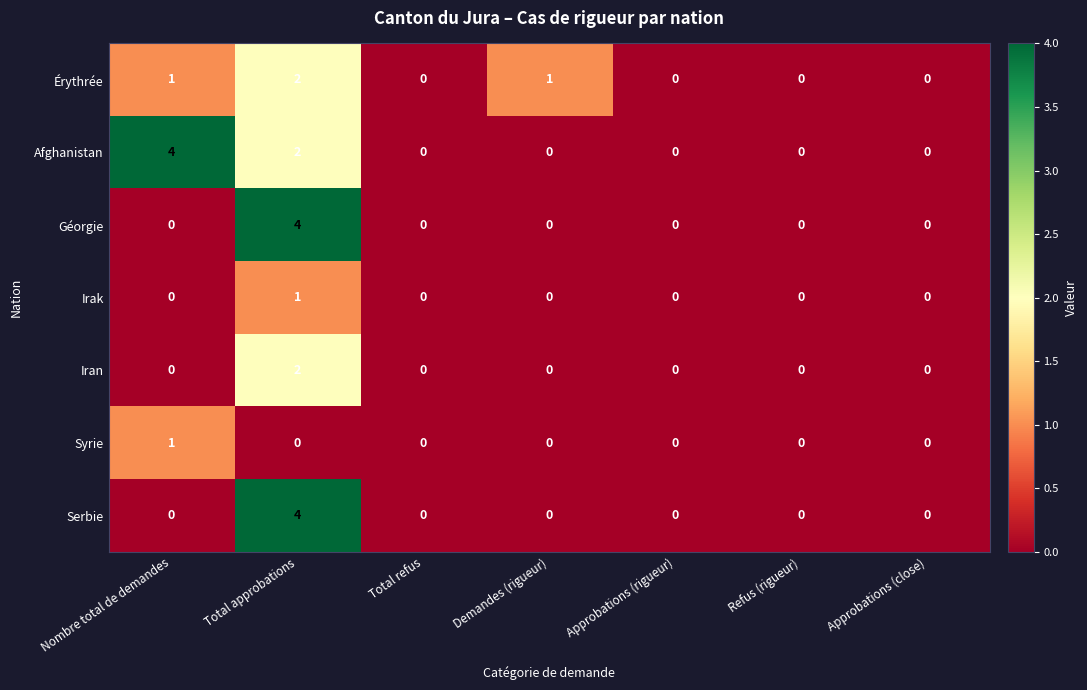

Which series has the largest total across all categories?

Afghanistan